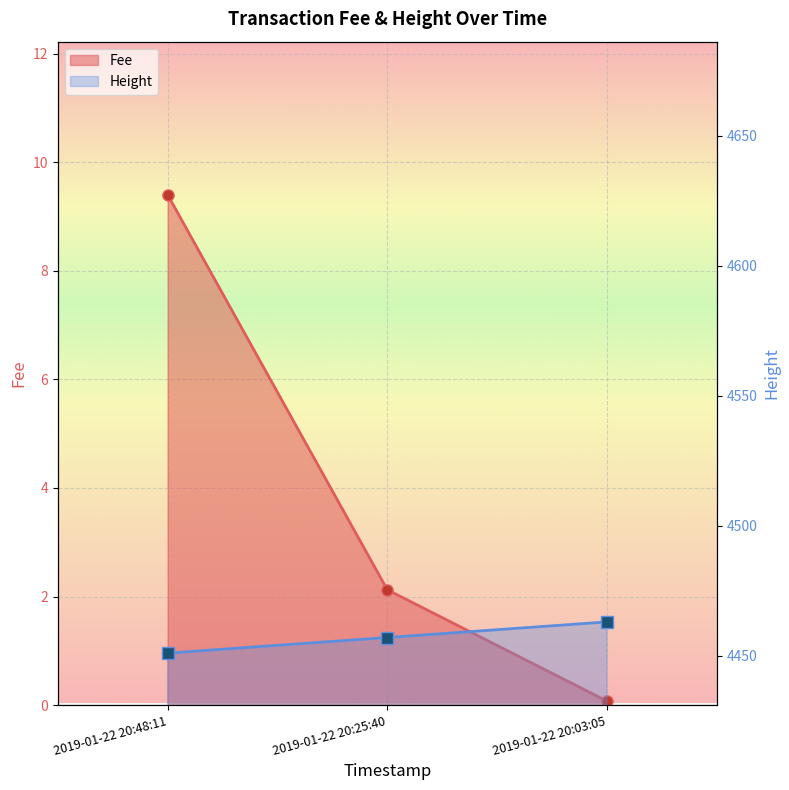

At which category does the chart reach its peak across all series?

2019-01-22 20:03:05